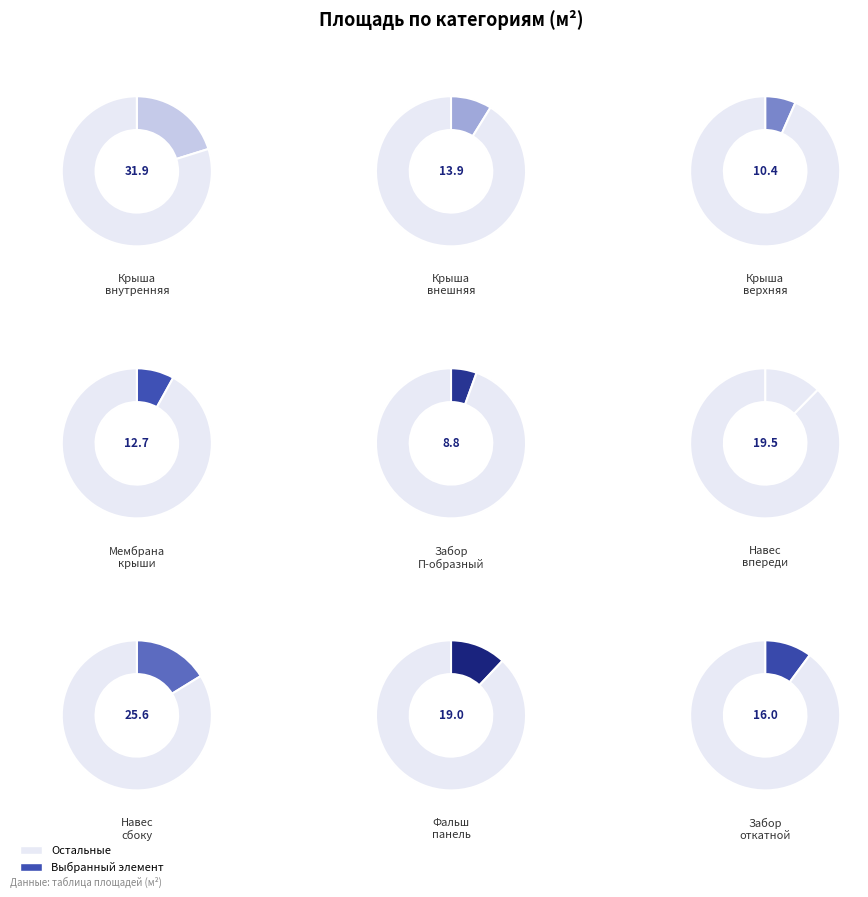

What portion of the pie excludes Навес впереди?

87.6%